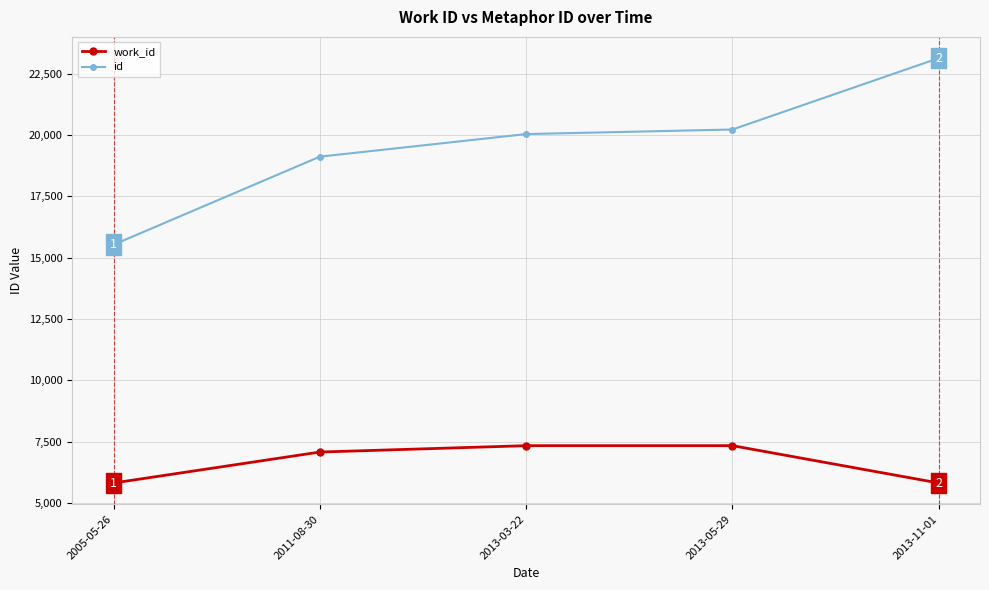

Is this an area chart (filled region under the line)?

No